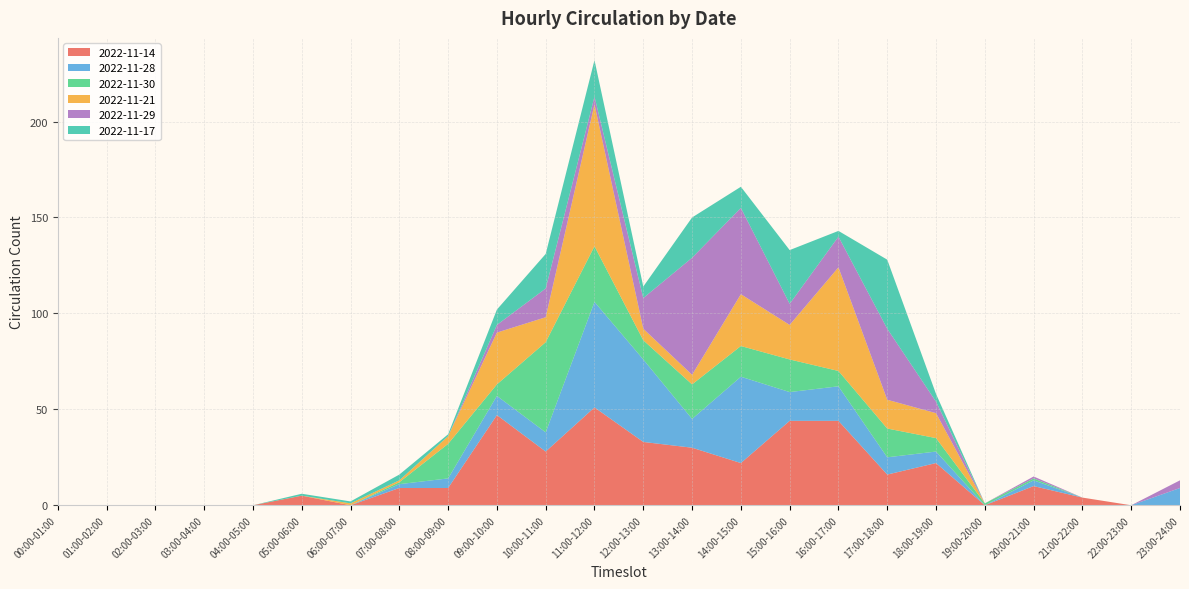

Reading left to right, list all the values displayed in this chart.

2022-11-14: 00:00-01:00=0	01:00-02:00=0	02:00-03:00=0	03:00-04:00=0	04:00-05:00=0	05:00-06:00=5	06:00-07:00=0	07:00-08:00=9	08:00-09:00=9	09:00-10:00=47	10:00-11:00=28	11:00-12:00=51	12:00-13:00=33	13:00-14:00=30	14:00-15:00=22	15:00-16:00=44	16:00-17:00=44	17:00-18:00=16	18:00-19:00=22	19:00-20:00=0	20:00-21:00=10	21:00-22:00=4	22:00-23:00=0	23:00-24:00=0
2022-11-28: 00:00-01:00=0	01:00-02:00=0	02:00-03:00=0	03:00-04:00=0	04:00-05:00=0	05:00-06:00=0	06:00-07:00=0	07:00-08:00=2	08:00-09:00=5	09:00-10:00=10	10:00-11:00=10	11:00-12:00=55	12:00-13:00=43	13:00-14:00=15	14:00-15:00=45	15:00-16:00=15	16:00-17:00=18	17:00-18:00=9	18:00-19:00=6	19:00-20:00=0	20:00-21:00=3	21:00-22:00=0	22:00-23:00=0	23:00-24:00=9
2022-11-30: 00:00-01:00=0	01:00-02:00=0	02:00-03:00=0	03:00-04:00=0	04:00-05:00=0	05:00-06:00=0	06:00-07:00=0	07:00-08:00=1	08:00-09:00=18	09:00-10:00=6	10:00-11:00=47	11:00-12:00=29	12:00-13:00=10	13:00-14:00=18	14:00-15:00=16	15:00-16:00=17	16:00-17:00=8	17:00-18:00=15	18:00-19:00=7	19:00-20:00=1	20:00-21:00=1	21:00-22:00=0	22:00-23:00=0	23:00-24:00=0
2022-11-21: 00:00-01:00=0	01:00-02:00=0	02:00-03:00=0	03:00-04:00=0	04:00-05:00=0	05:00-06:00=0	06:00-07:00=1	07:00-08:00=1	08:00-09:00=4	09:00-10:00=27	10:00-11:00=13	11:00-12:00=74	12:00-13:00=6	13:00-14:00=5	14:00-15:00=27	15:00-16:00=18	16:00-17:00=54	17:00-18:00=15	18:00-19:00=13	19:00-20:00=0	20:00-21:00=0	21:00-22:00=0	22:00-23:00=0	23:00-24:00=0
2022-11-29: 00:00-01:00=0	01:00-02:00=0	02:00-03:00=0	03:00-04:00=0	04:00-05:00=0	05:00-06:00=0	06:00-07:00=0	07:00-08:00=0	08:00-09:00=0	09:00-10:00=4	10:00-11:00=15	11:00-12:00=4	12:00-13:00=16	13:00-14:00=61	14:00-15:00=45	15:00-16:00=11	16:00-17:00=16	17:00-18:00=37	18:00-19:00=6	19:00-20:00=0	20:00-21:00=1	21:00-22:00=0	22:00-23:00=0	23:00-24:00=4
2022-11-17: 00:00-01:00=0	01:00-02:00=0	02:00-03:00=0	03:00-04:00=0	04:00-05:00=0	05:00-06:00=1	06:00-07:00=1	07:00-08:00=3	08:00-09:00=1	09:00-10:00=8	10:00-11:00=18	11:00-12:00=19	12:00-13:00=6	13:00-14:00=21	14:00-15:00=11	15:00-16:00=28	16:00-17:00=3	17:00-18:00=36	18:00-19:00=4	19:00-20:00=0	20:00-21:00=0	21:00-22:00=0	22:00-23:00=0	23:00-24:00=0